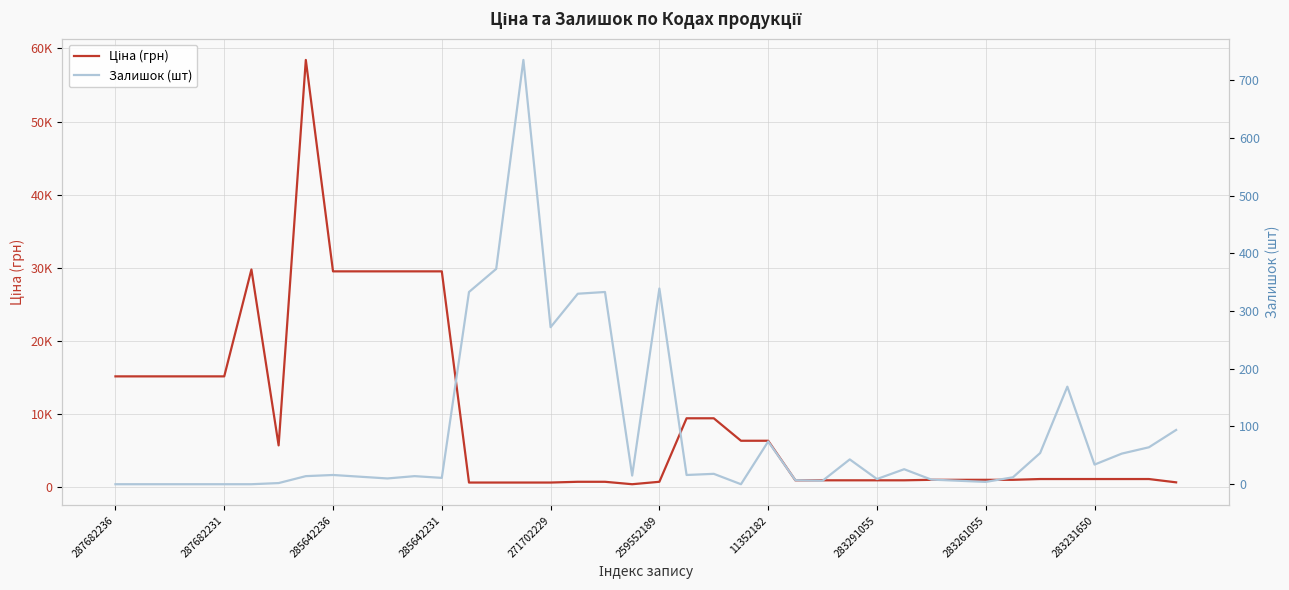

True or false: Ціна (грн) and Залишок (шт) cross at least once.

True